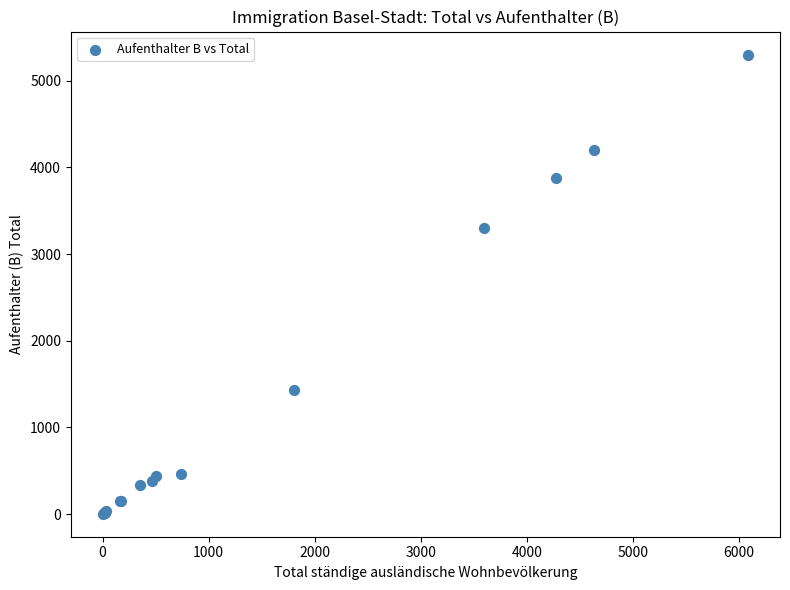

What Y value in the scatter plot is closest to 2653?

3298